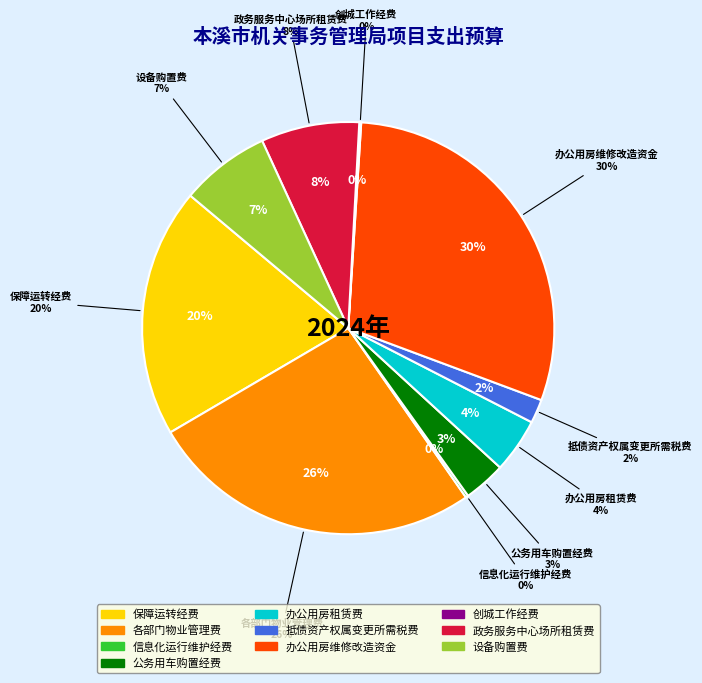

Is there a majority slice in this chart?

No